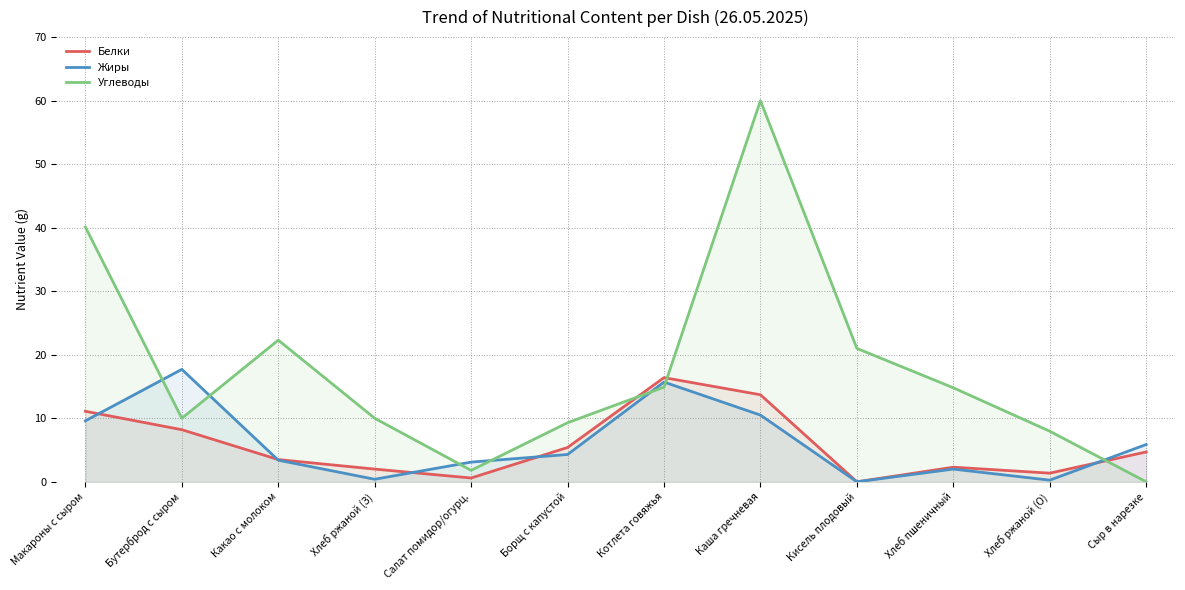

Where do Углеводы and Белки first cross each other?

Борщ с капустой and Котлета говяжья